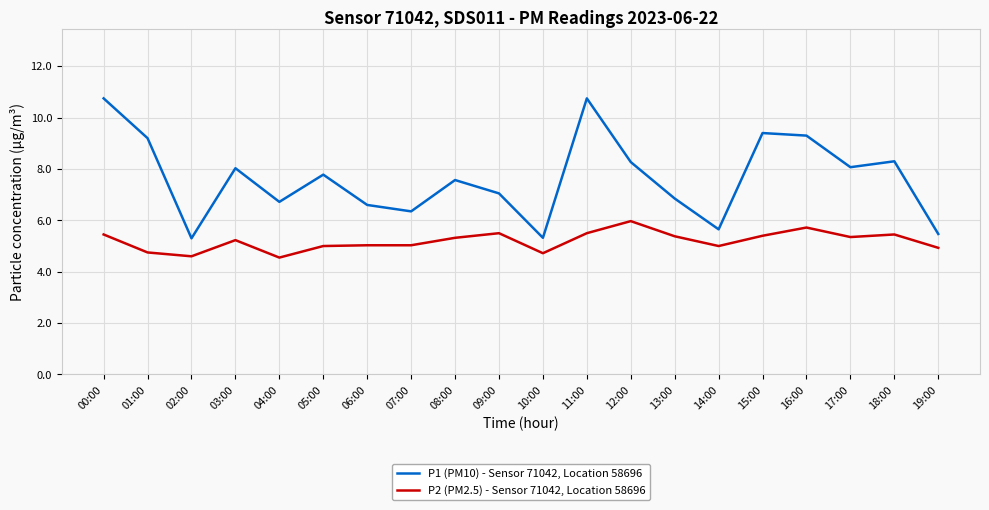

True or false: P2 (PM2.5) - Sensor 71042, Location 58696 has more than 1 points higher than both neighbors.

True